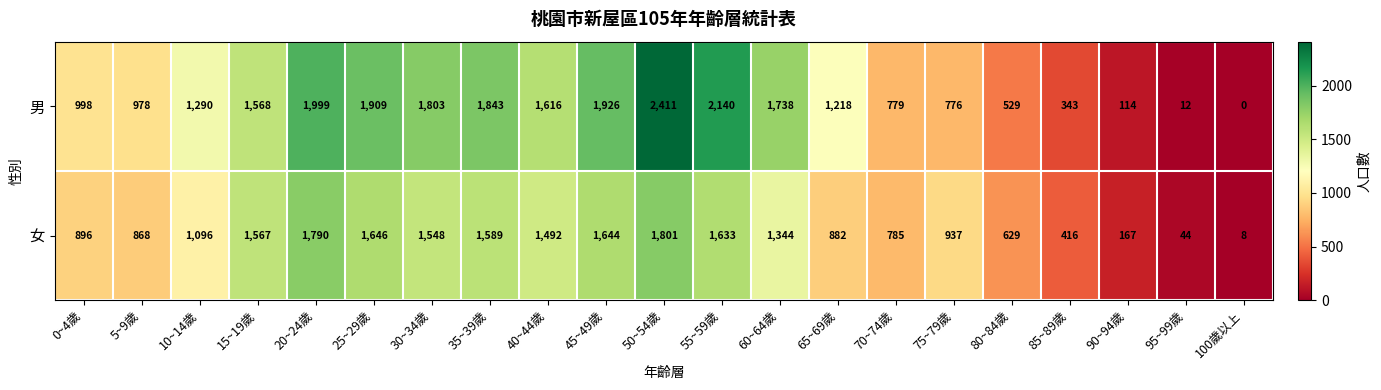

What is the difference between the maximum and minimum values in the 女 series?

1793